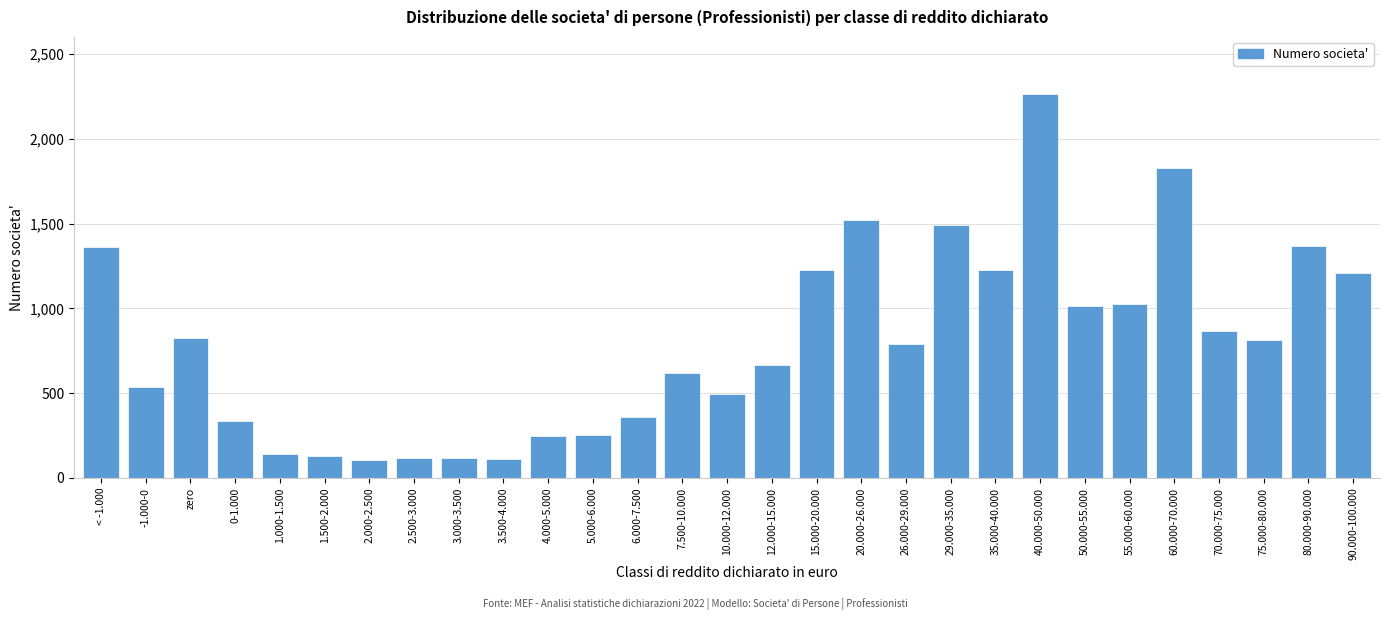

The chart shows a value of 1415 at 75.000-80.000. True or false?

False